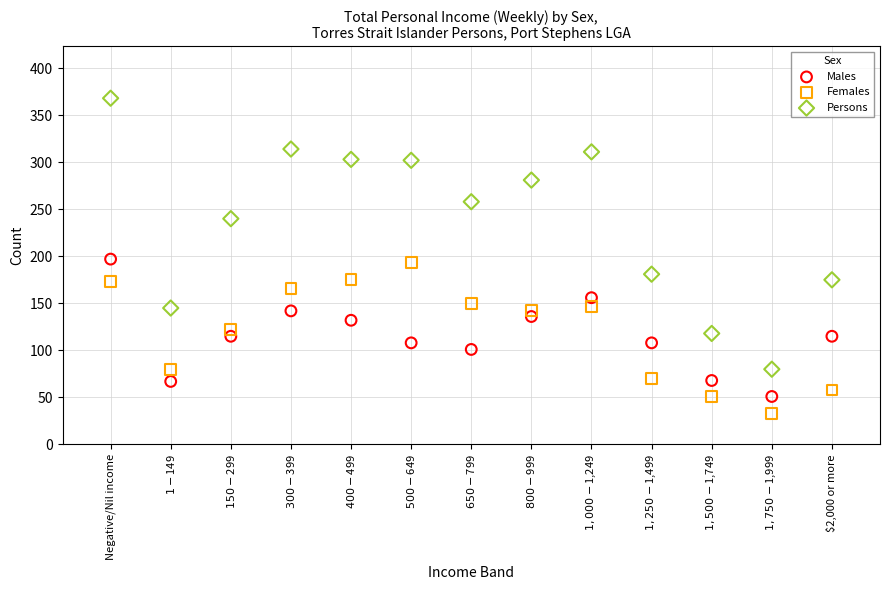

Which series has the widest spread of Y values?

Persons